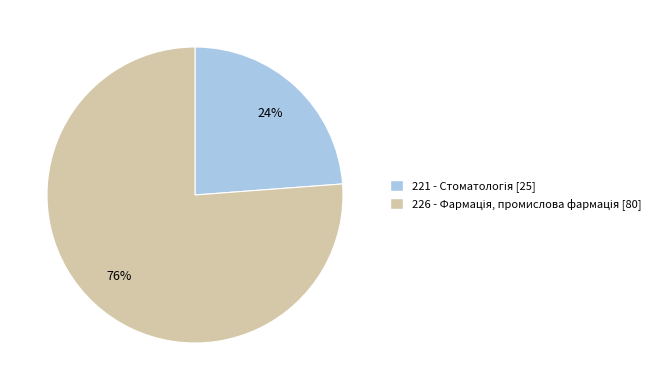

To the nearest percent, what is the average slice percentage?

50%